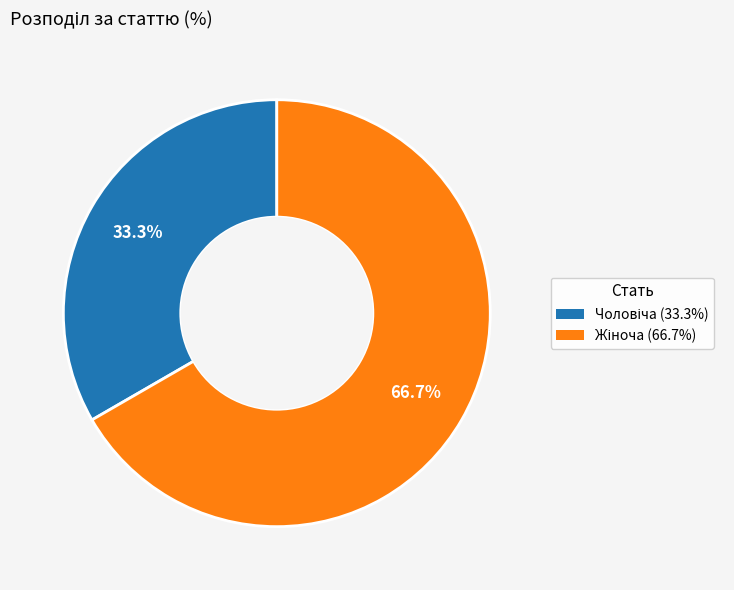

Does any single category account for the majority?

Yes